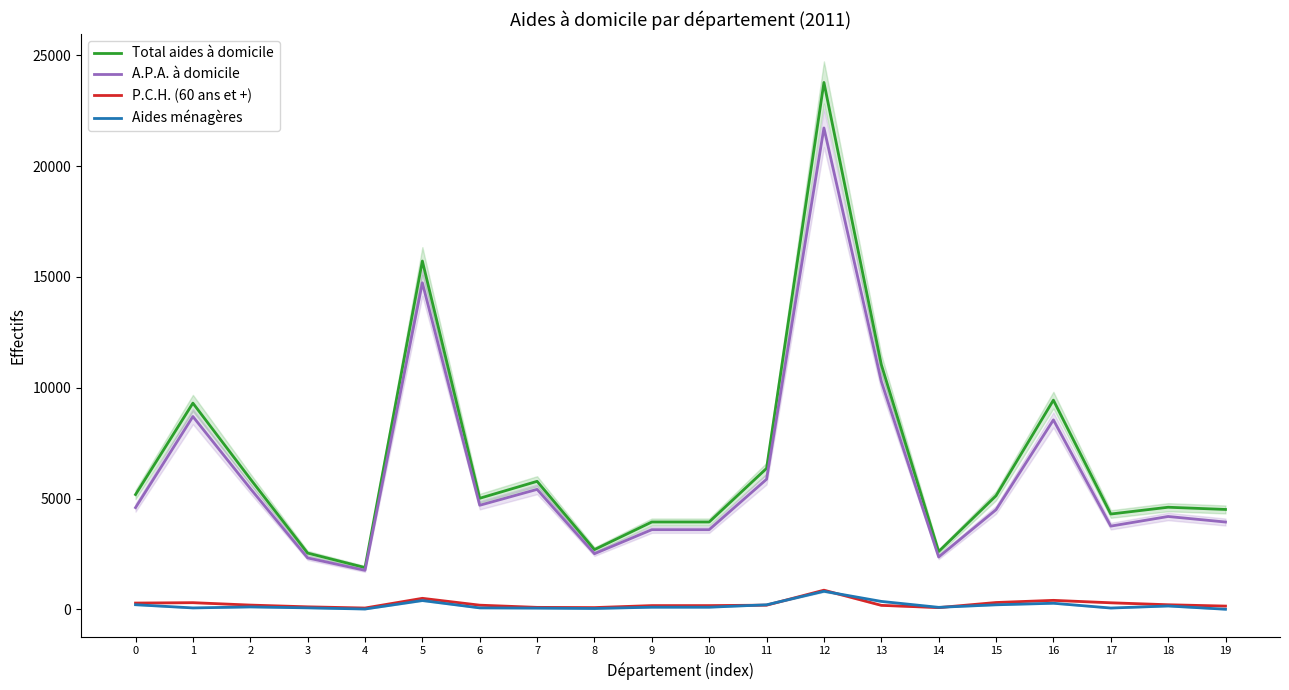

List the series in order of their peak value, highest first.

Total aides à domicile, A.P.A. à domicile, P.C.H. (60 ans et +), Aides ménagères